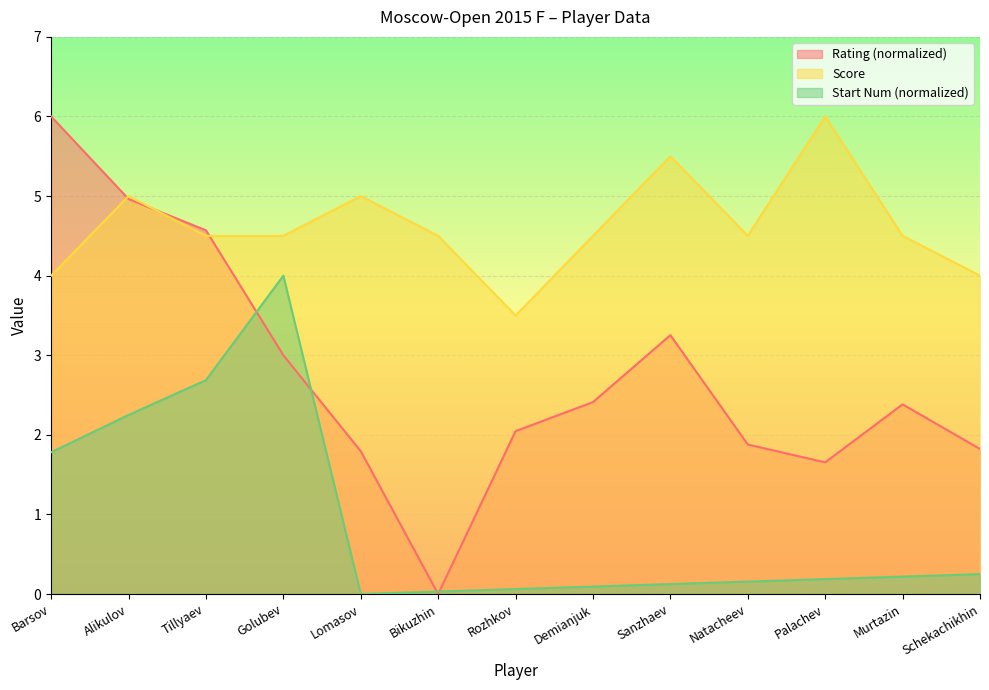

Which category has the highest value in the Score series?

Palachev